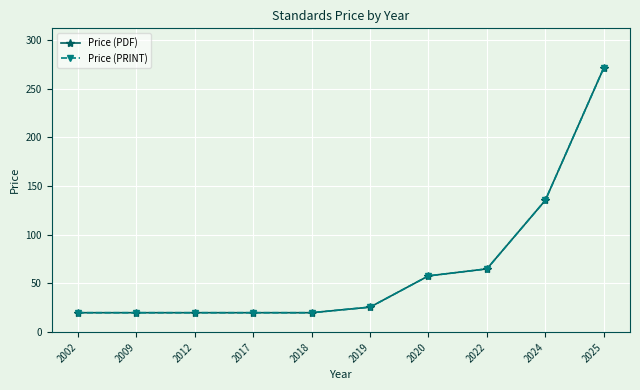

Does the chart have visible grid lines?

Yes